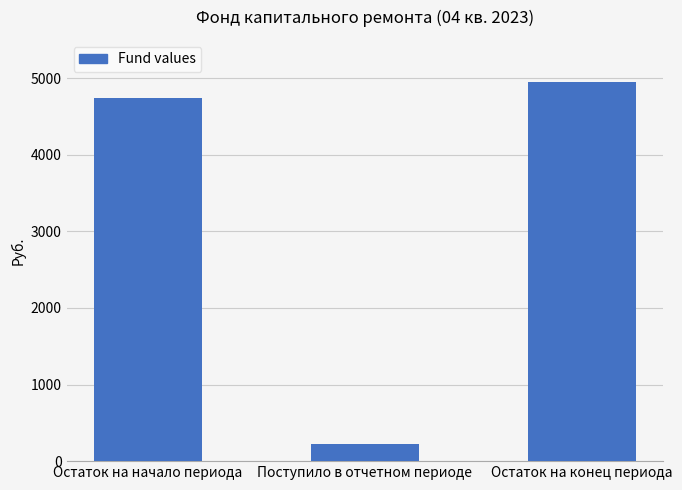

What is the average value?

3304.4